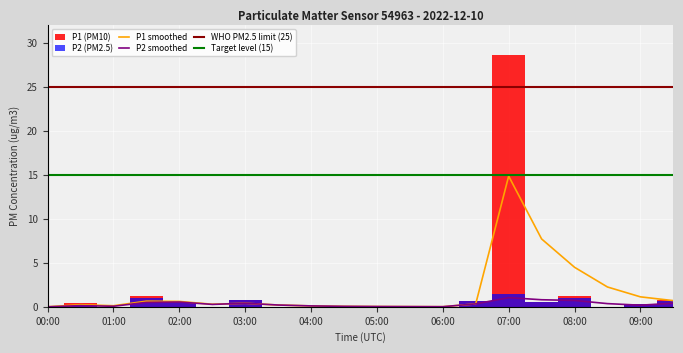

Reading left to right, transcribe all the data shown in this chart.

P1_smooth: 00:00=0.0	00:30=0.2	01:00=0.1	01:30=0.6	02:00=0.6	02:30=0.3	03:00=0.4	03:30=0.2	04:00=0.1	04:30=0.1	05:00=0.0	05:30=0.0	06:00=0.0	06:30=0.3	07:00=14.8	07:30=7.7	08:00=4.5	08:30=2.2	09:00=1.1	09:30=0.7
P2_smooth: 00:00=0.0	00:30=0.1	01:00=0.1	01:30=0.5	02:00=0.5	02:30=0.3	03:00=0.4	03:30=0.2	04:00=0.1	04:30=0.1	05:00=0.0	05:30=0.0	06:00=0.0	06:30=0.3	07:00=1.0	07:30=0.8	08:00=0.7	08:30=0.4	09:00=0.2	09:30=0.4